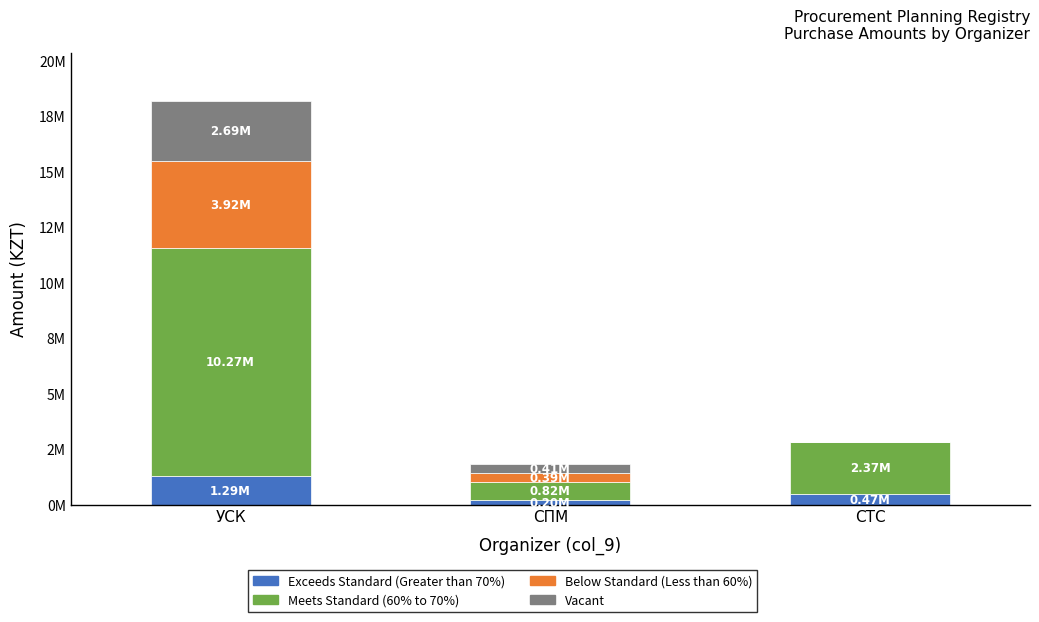

Are the bars horizontal?

No